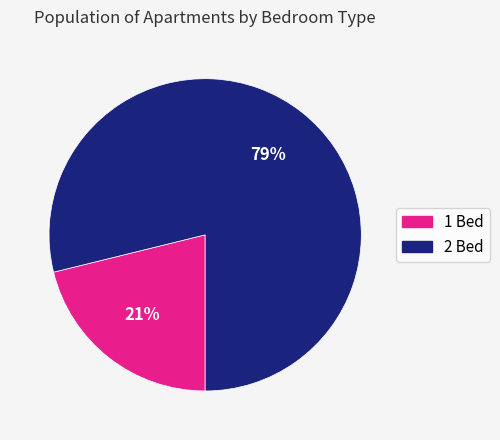

To the nearest percent, what portion does 2 Bed represent?

79%